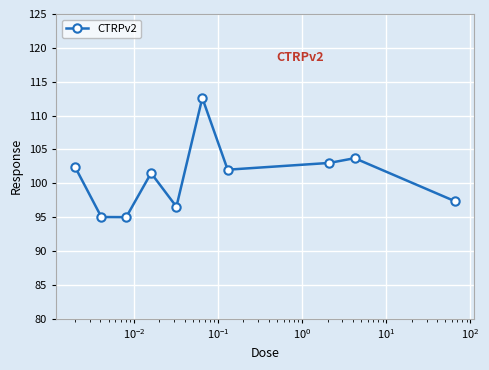

What is the difference between the second highest and minimum values?

8.7